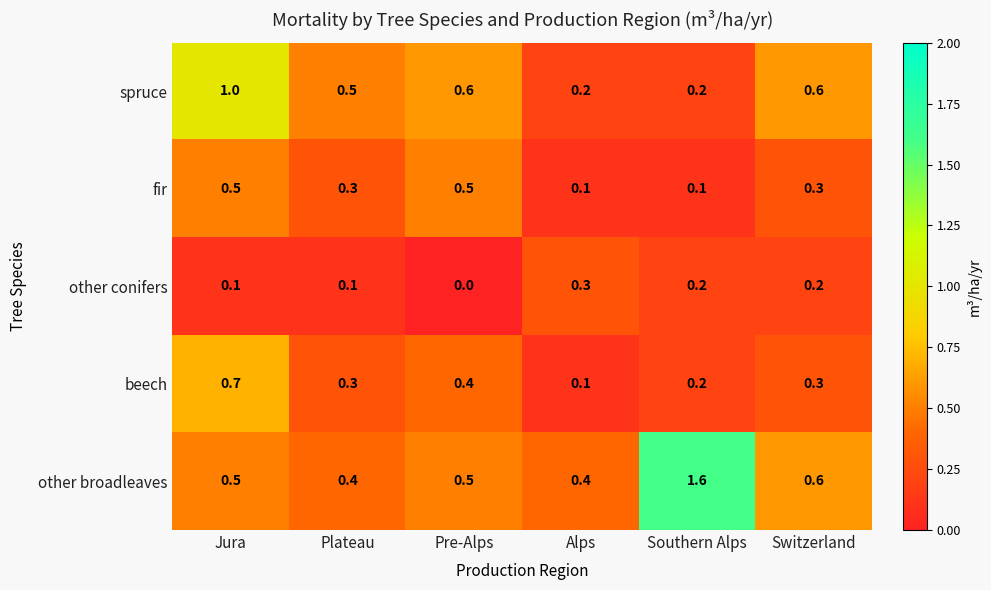

Which category has the highest value across all series?

Southern Alps